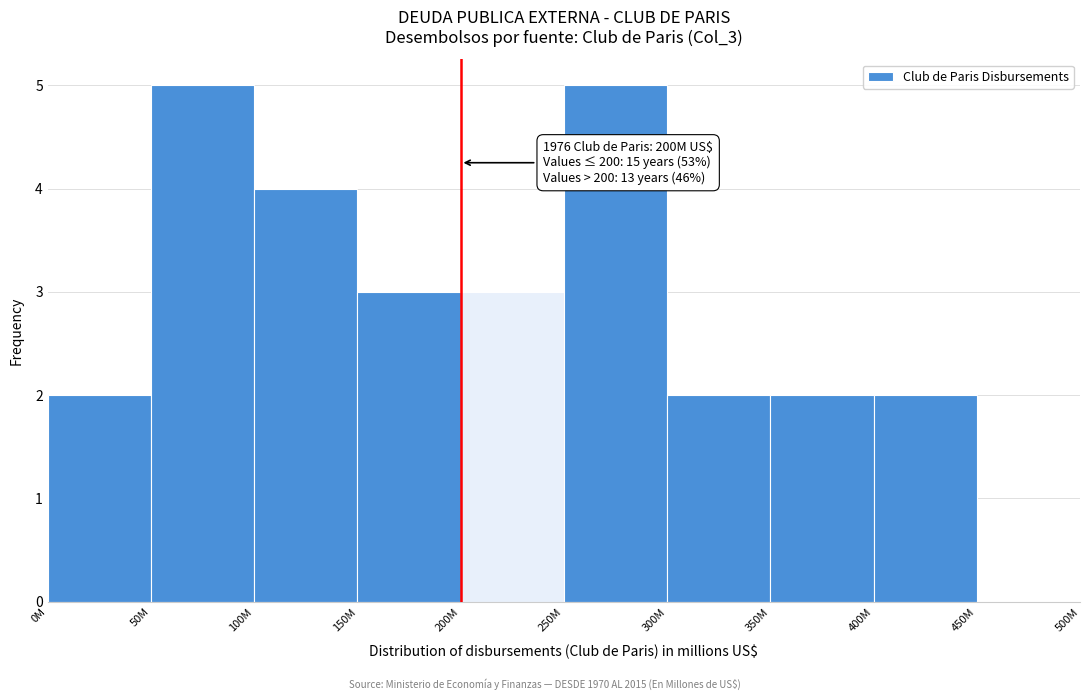

Reading right to left, transcribe all the data shown in this chart.

450M=0	400M=2	350M=2	300M=2	250M=5	200M=3	150M=3	100M=4	50M=5	0M=2